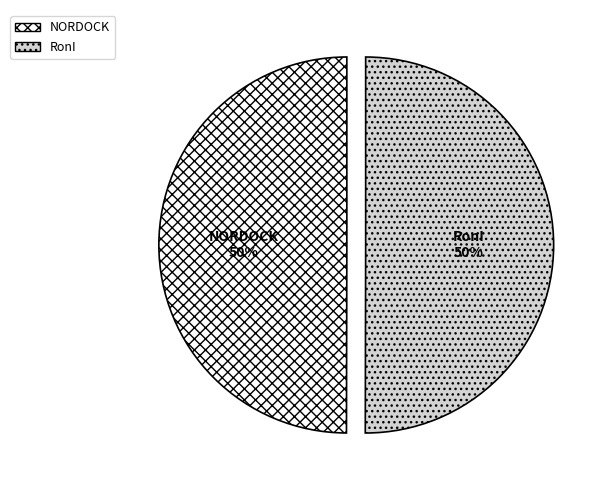

To the nearest percent, what percentage of the pie is RonI?

50%